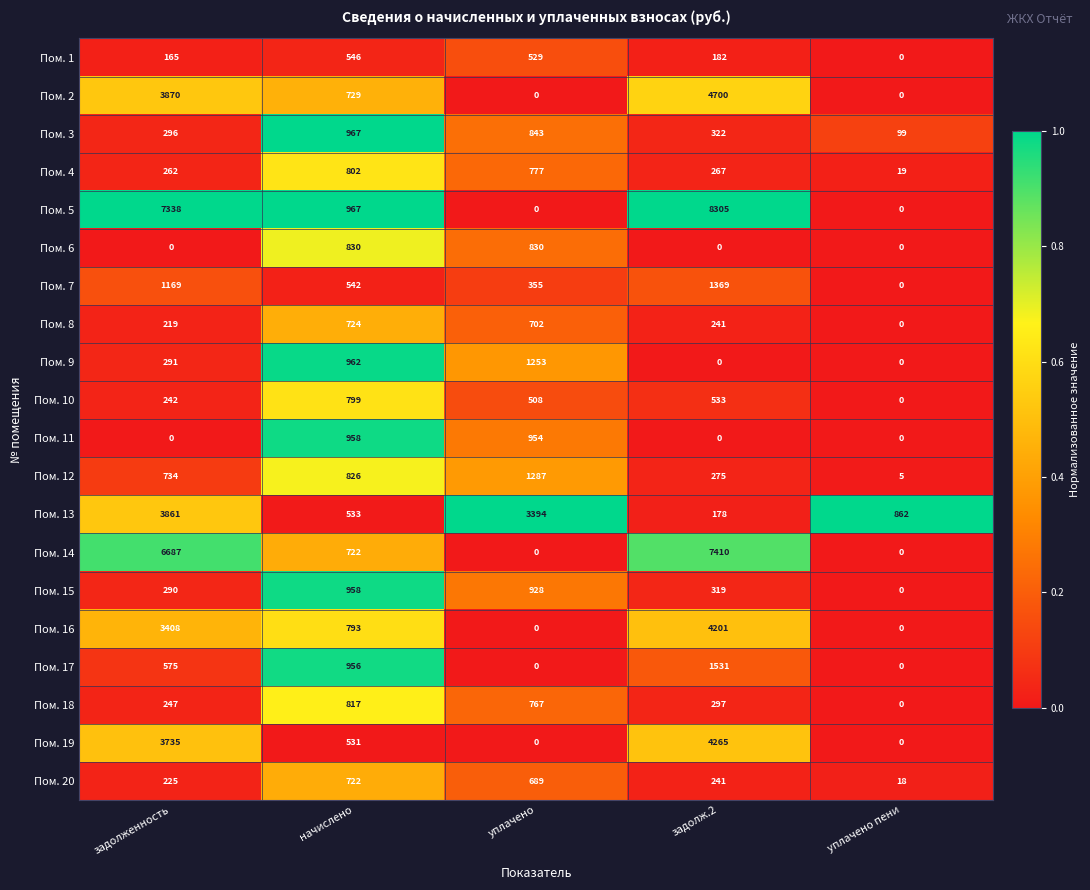

What is the difference between the highest and lowest values at задолженность?

7338